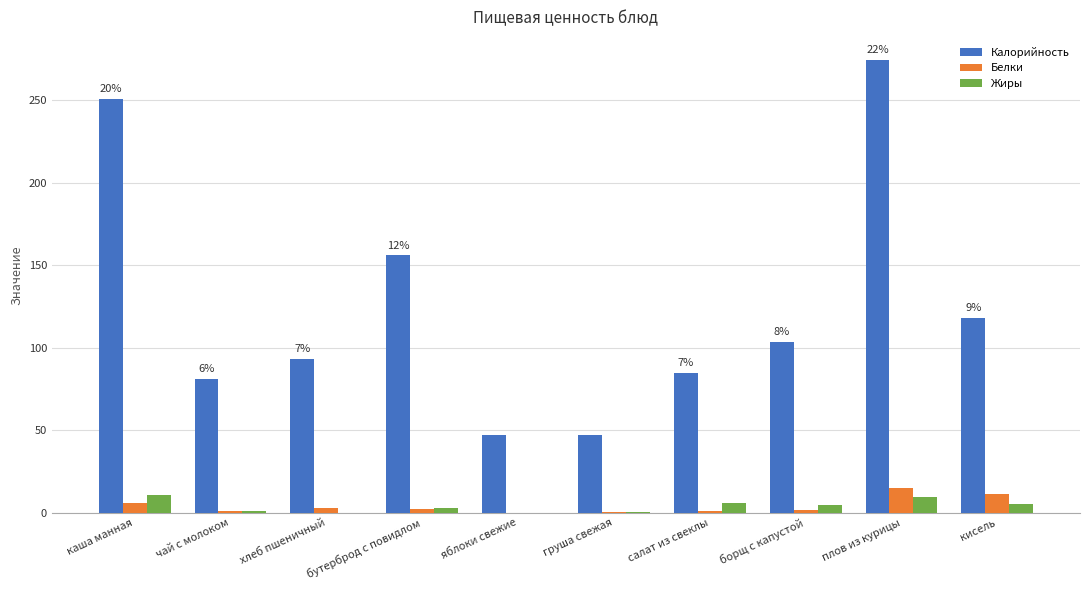

What is the average value of the Белки series?

4.2